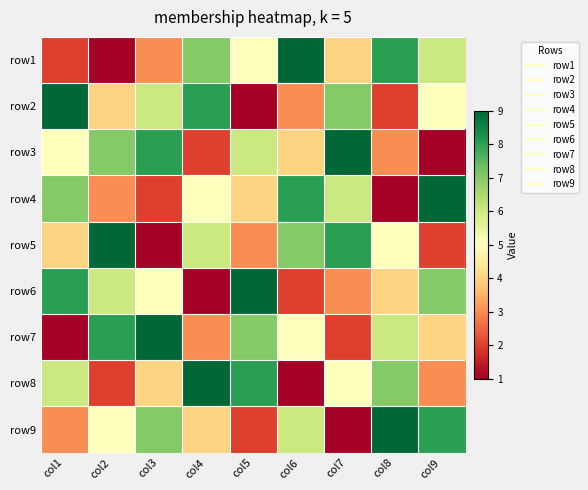

How many data points does each series have?

9